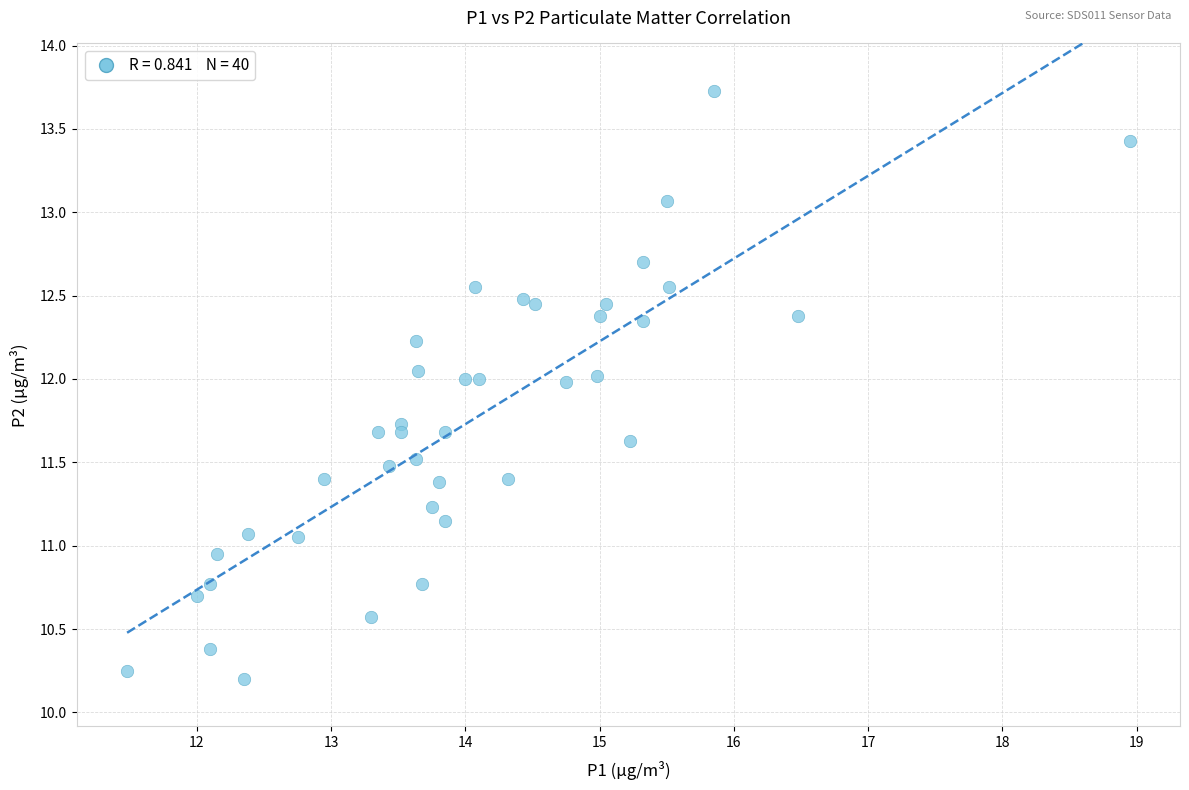

What is the range of Y values (max minus min)?

3.5